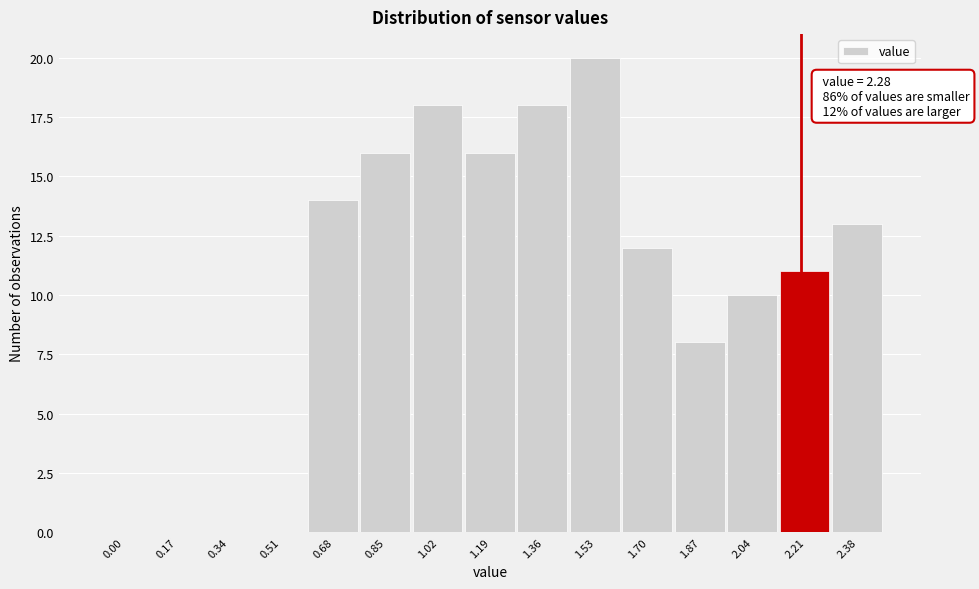

Reading left to right, what are all the values shown in this chart?

0.00=0	0.17=0	0.34=0	0.51=0	0.68=14	0.85=16	1.02=18	1.19=16	1.36=18	1.53=20	1.70=12	1.87=8	2.04=10	2.21=11	2.38=13